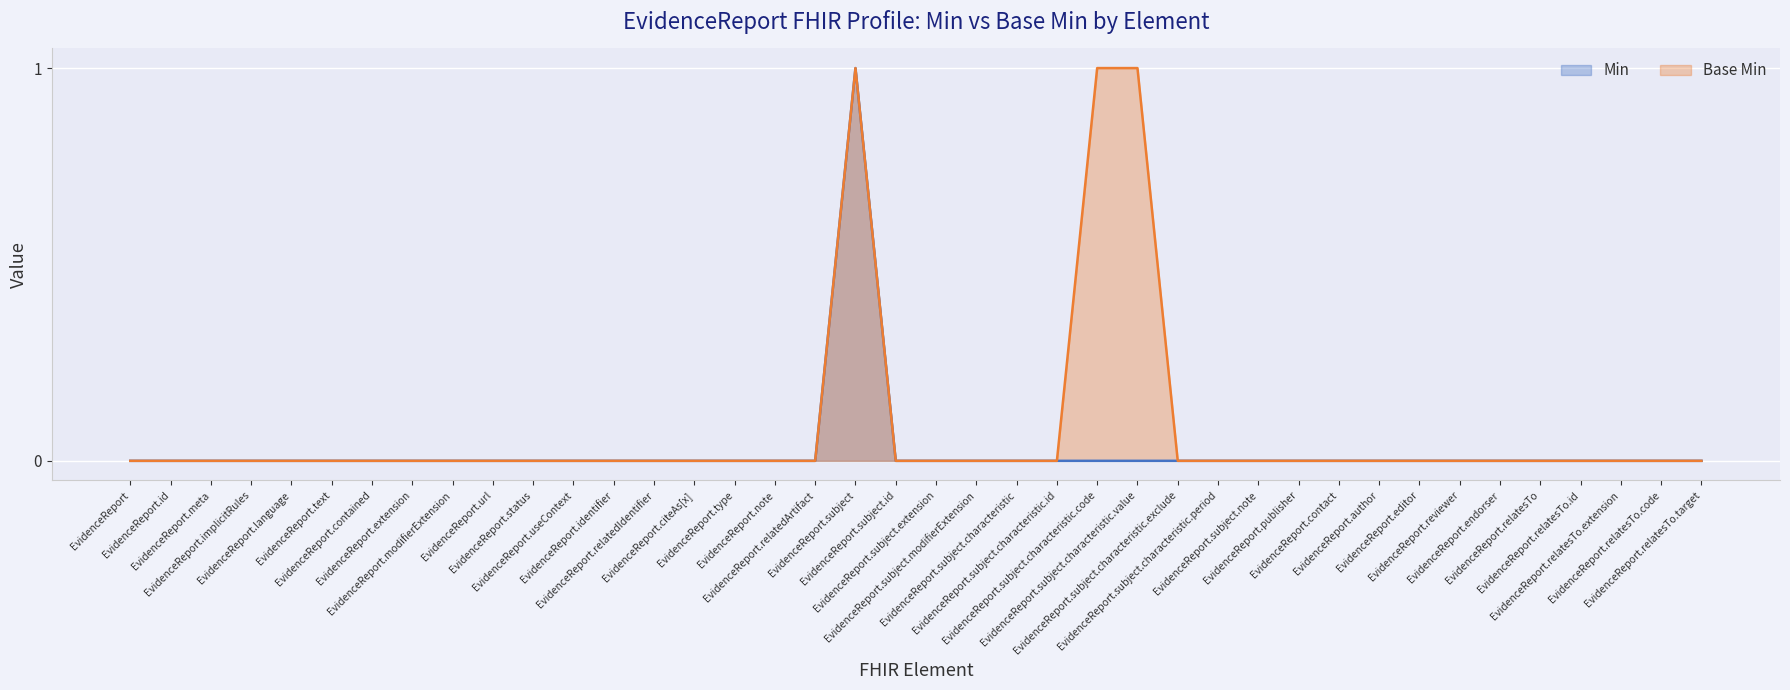

Does the chart display data point markers on the line(s)?

No